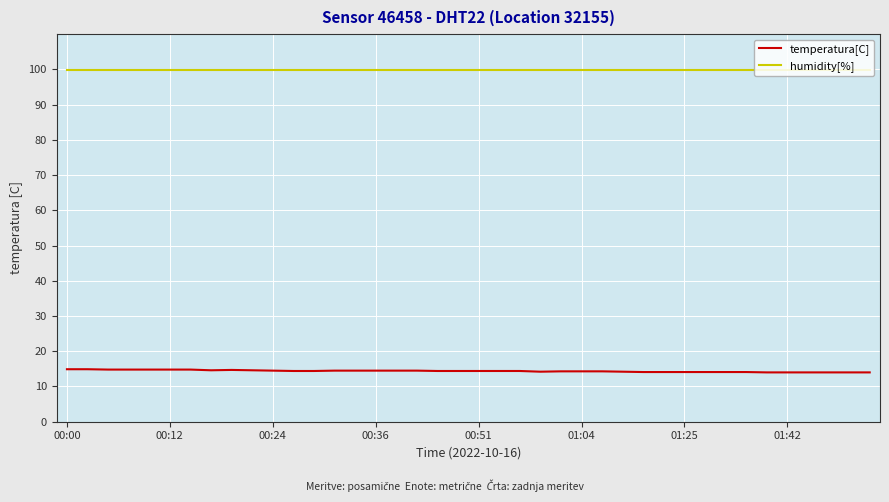

List the series in order of their overall mean, lowest first.

temperatura[C], humidity[%]